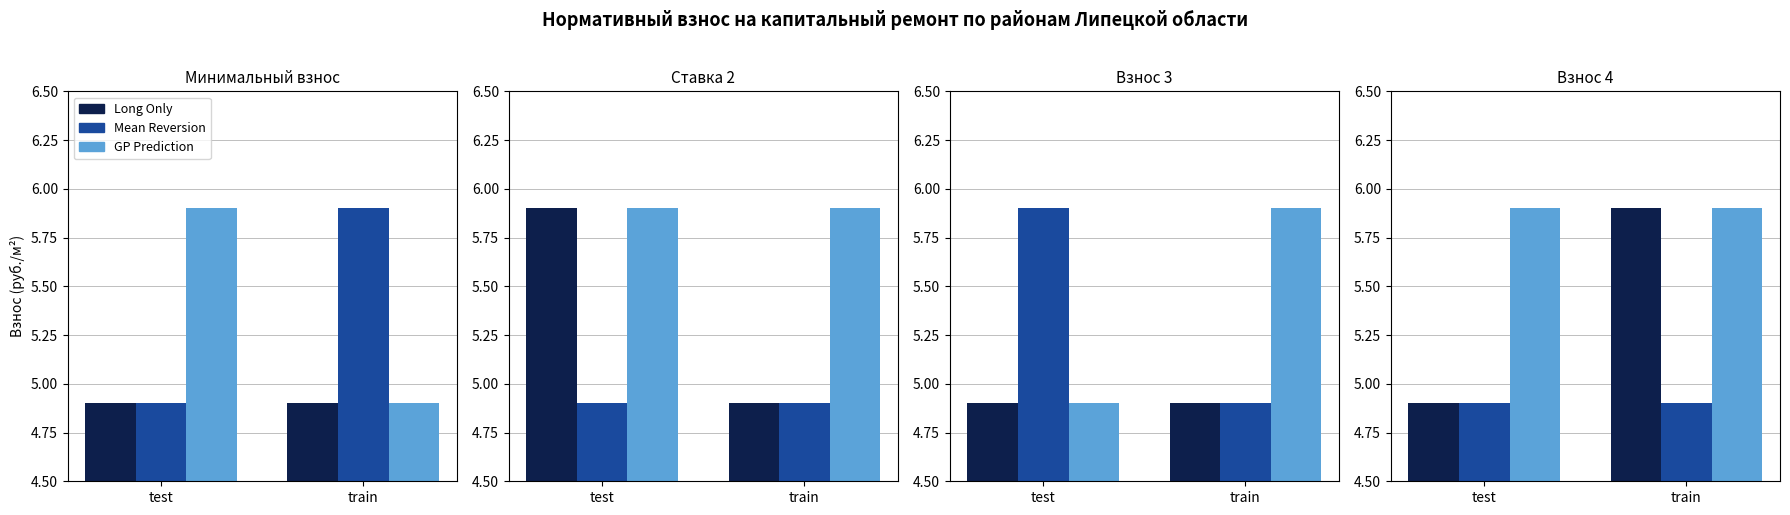

True or false: Mean Reversion has a value of 4.9 at test.

True